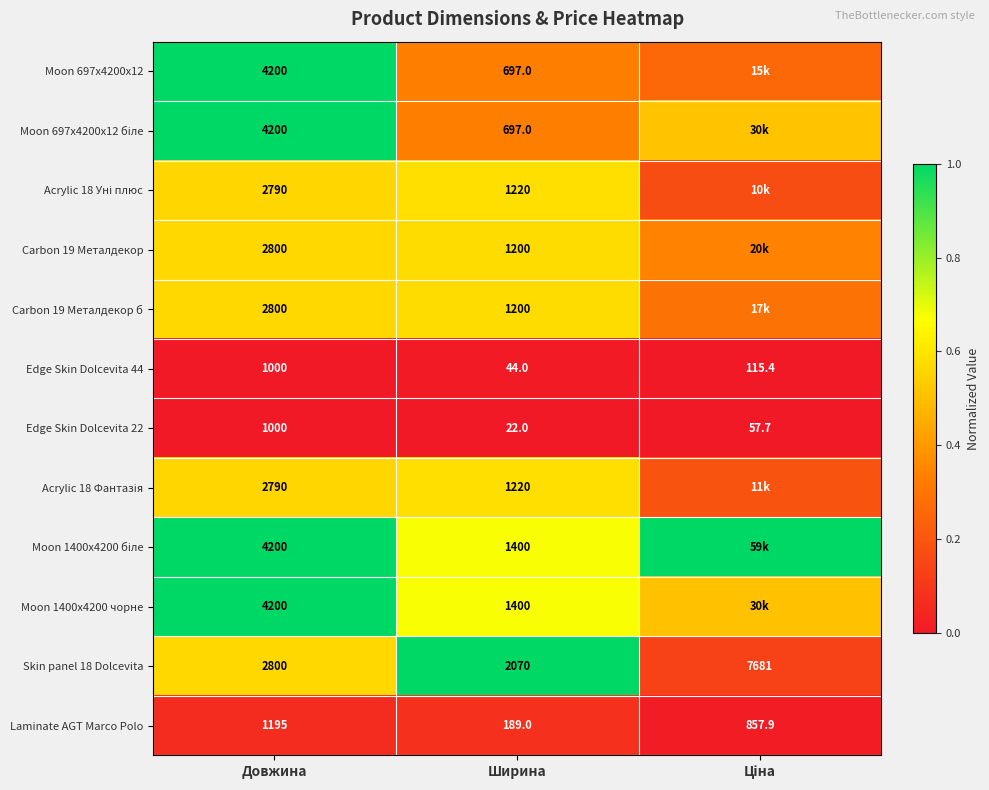

What is the total value across all series at Ціна?

3.4